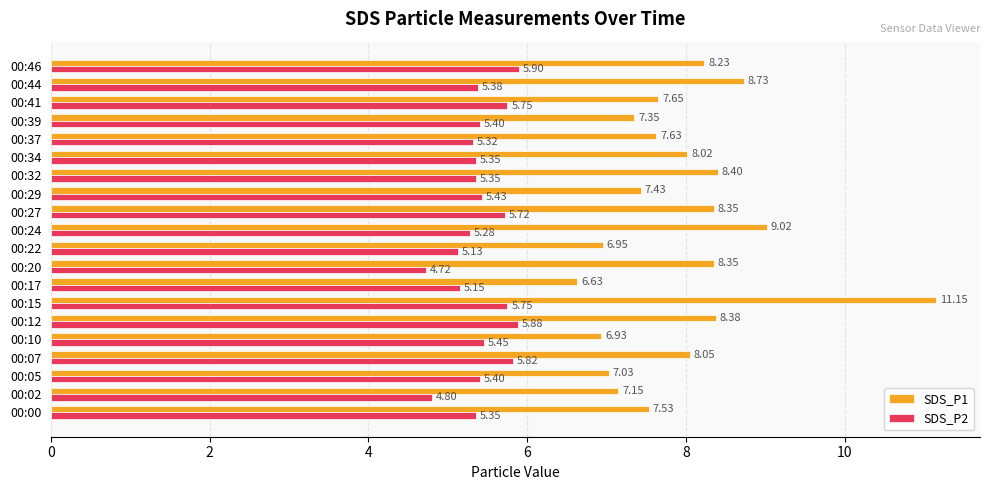

List the series in order of their peak value, lowest first.

SDS_P2, SDS_P1